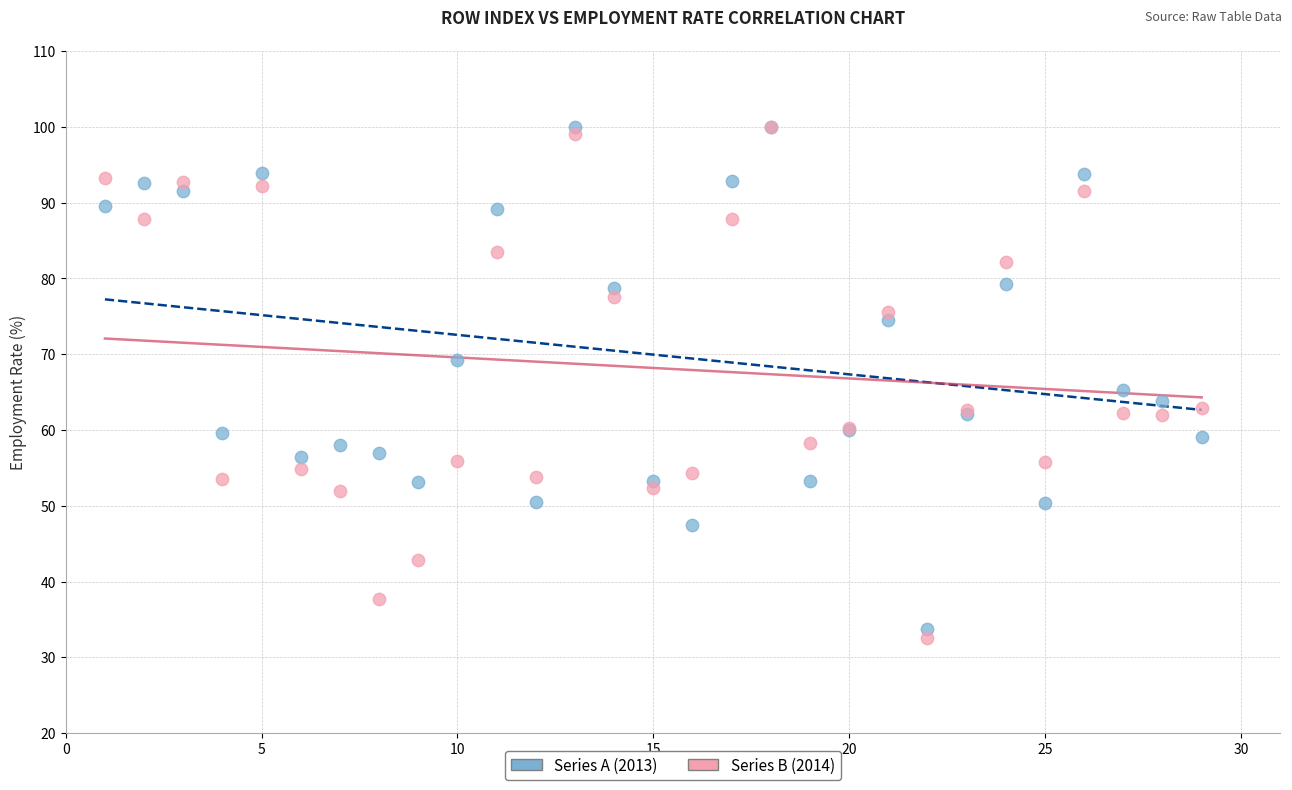

What are all the series names shown in the legend?

Series A (2013), Series B (2014)